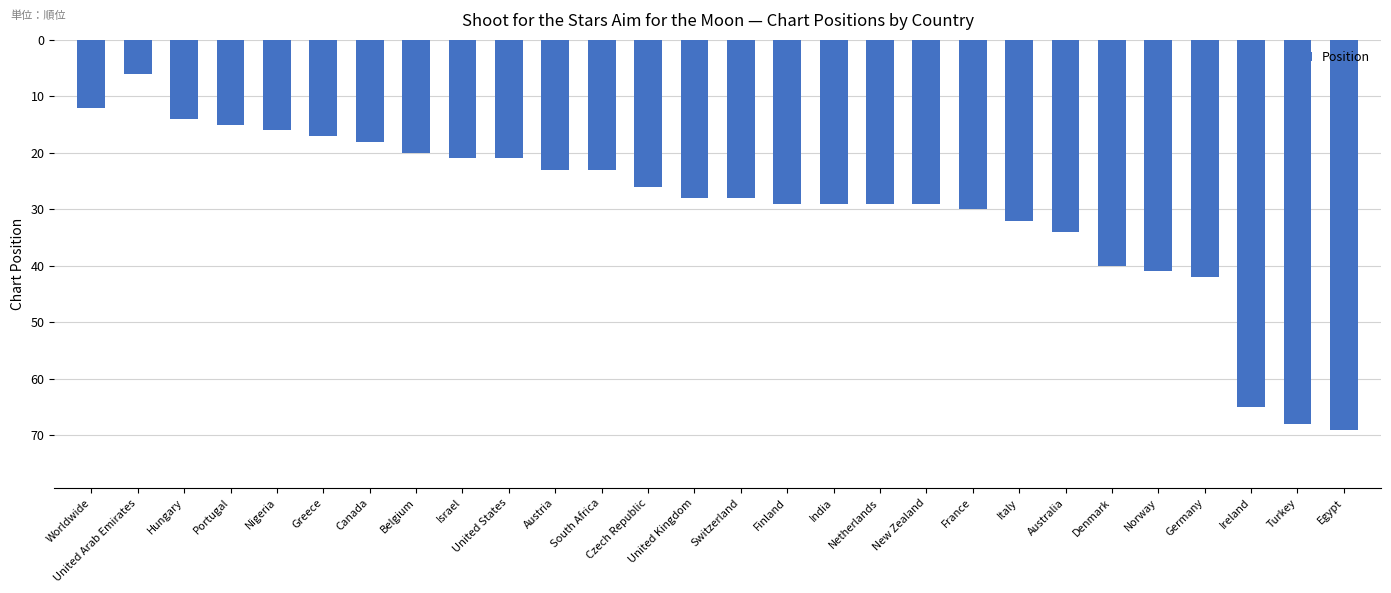

Reading right to left, transcribe all the data shown in this chart.

69	68	65	42	41	40	34	32	30	29	29	29	29	28	28	26	23	23	21	21	20	18	17	16	15	14	6	12